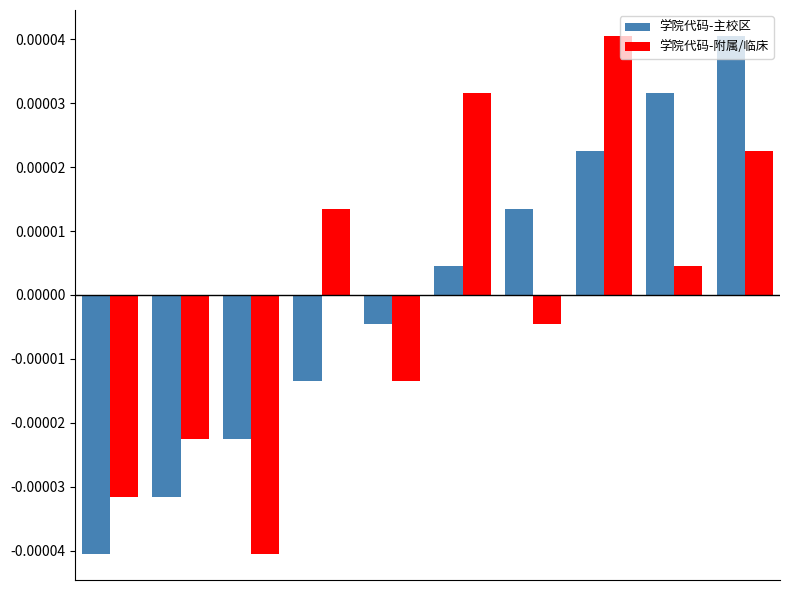

At how many categories does at least one series exceed 0?

6